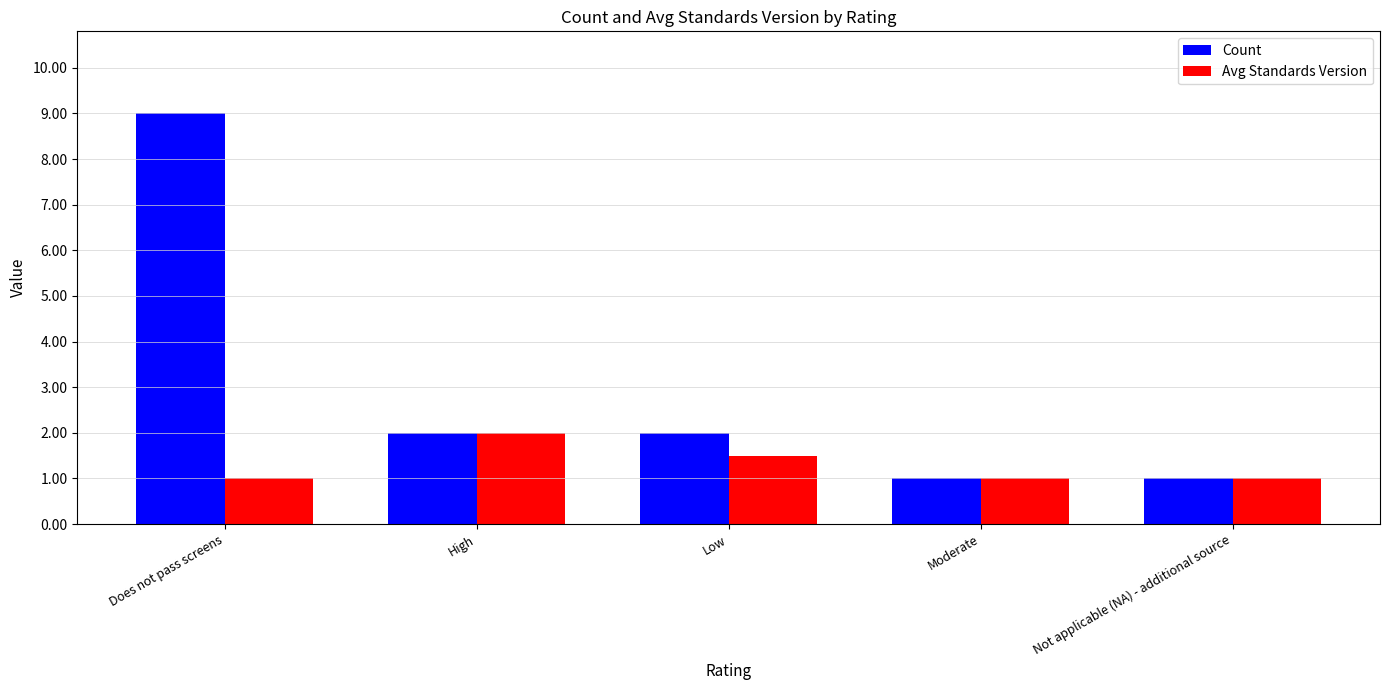

What is the label of the 4th bar from the right?

High